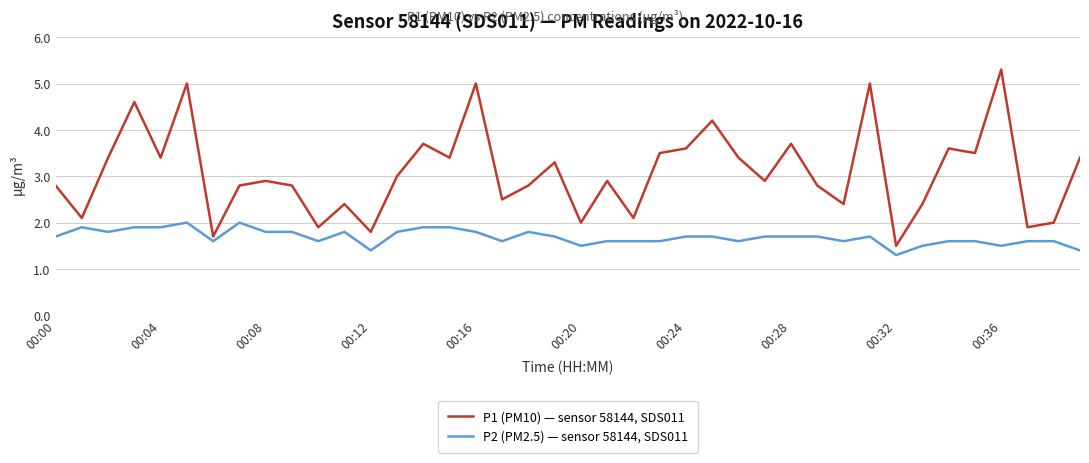

What is the lowest value of the P2 (PM2.5) — sensor 58144, SDS011 series?

1.3